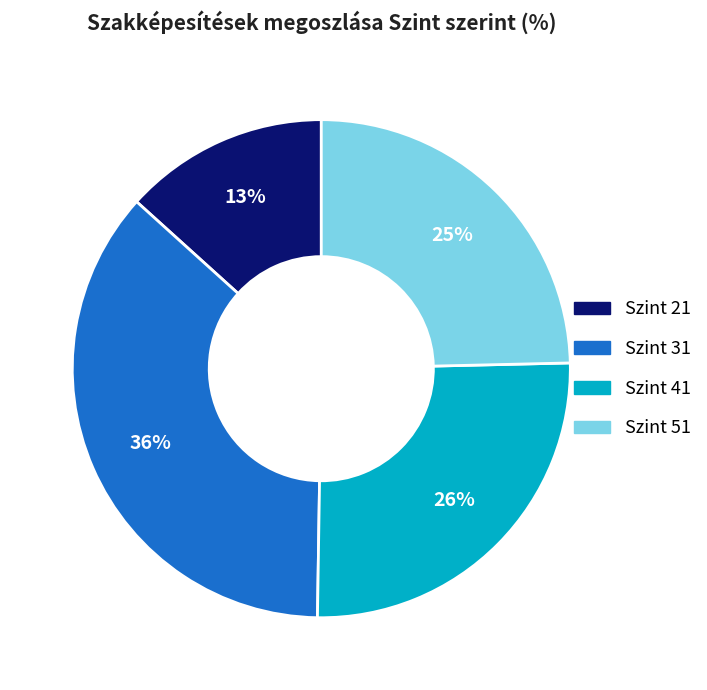

How many segments does this pie chart have?

4